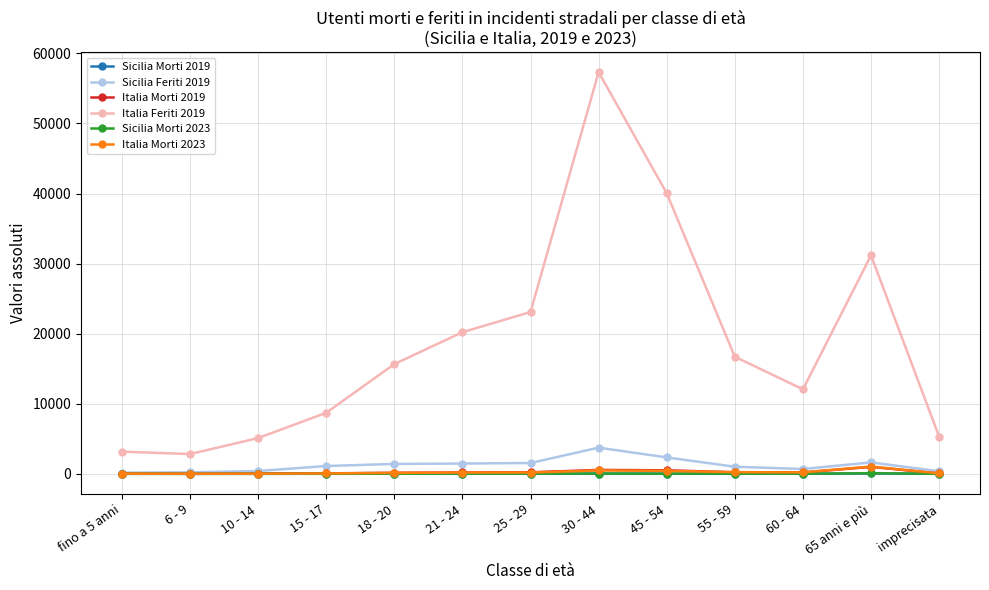

True or false: Italia Feriti 2019 and Italia Morti 2019 cross at least once.

False